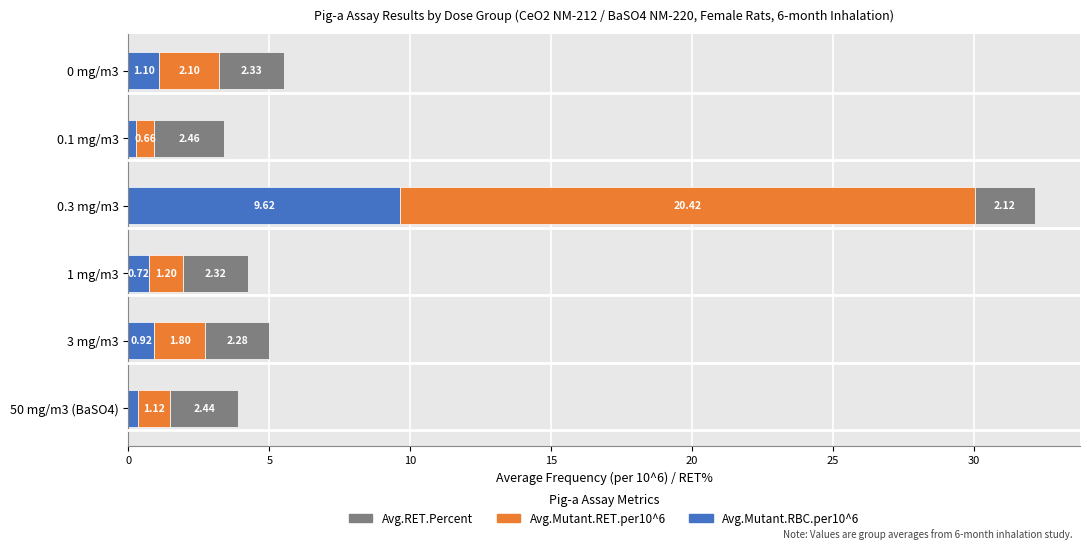

What is the sum of the Avg.Mutant.RBC.per10^6 values at 1 mg/m3 and 50 mg/m3 (BaSO4)?

1.1